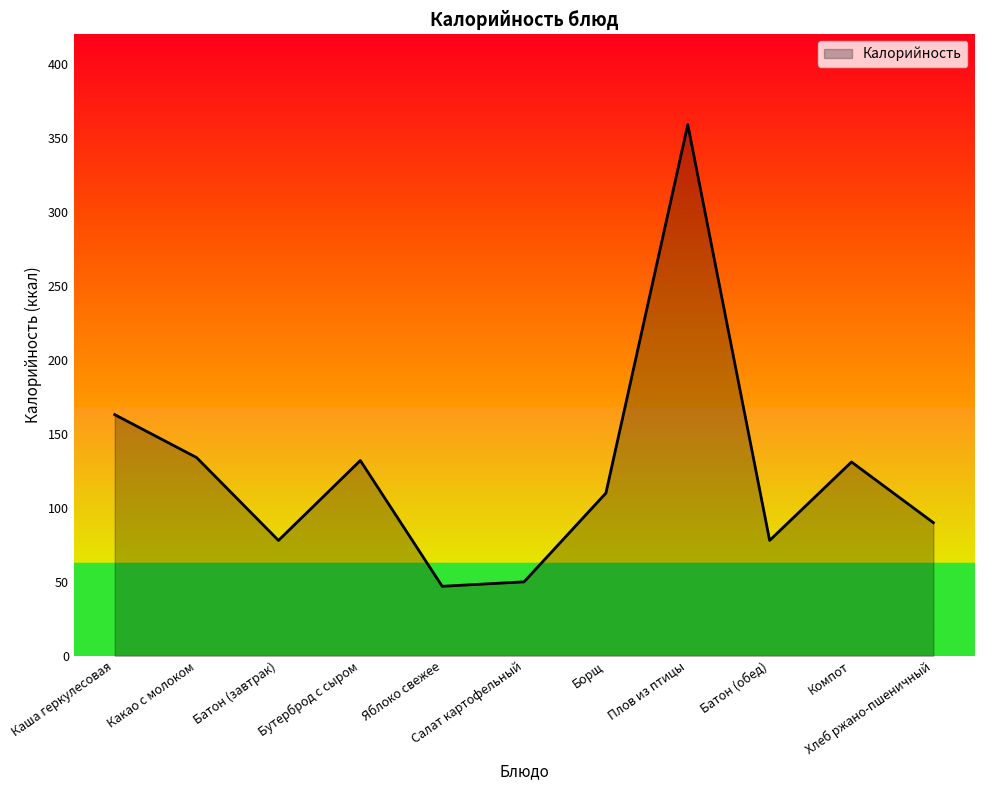

How many values are below 110?

5